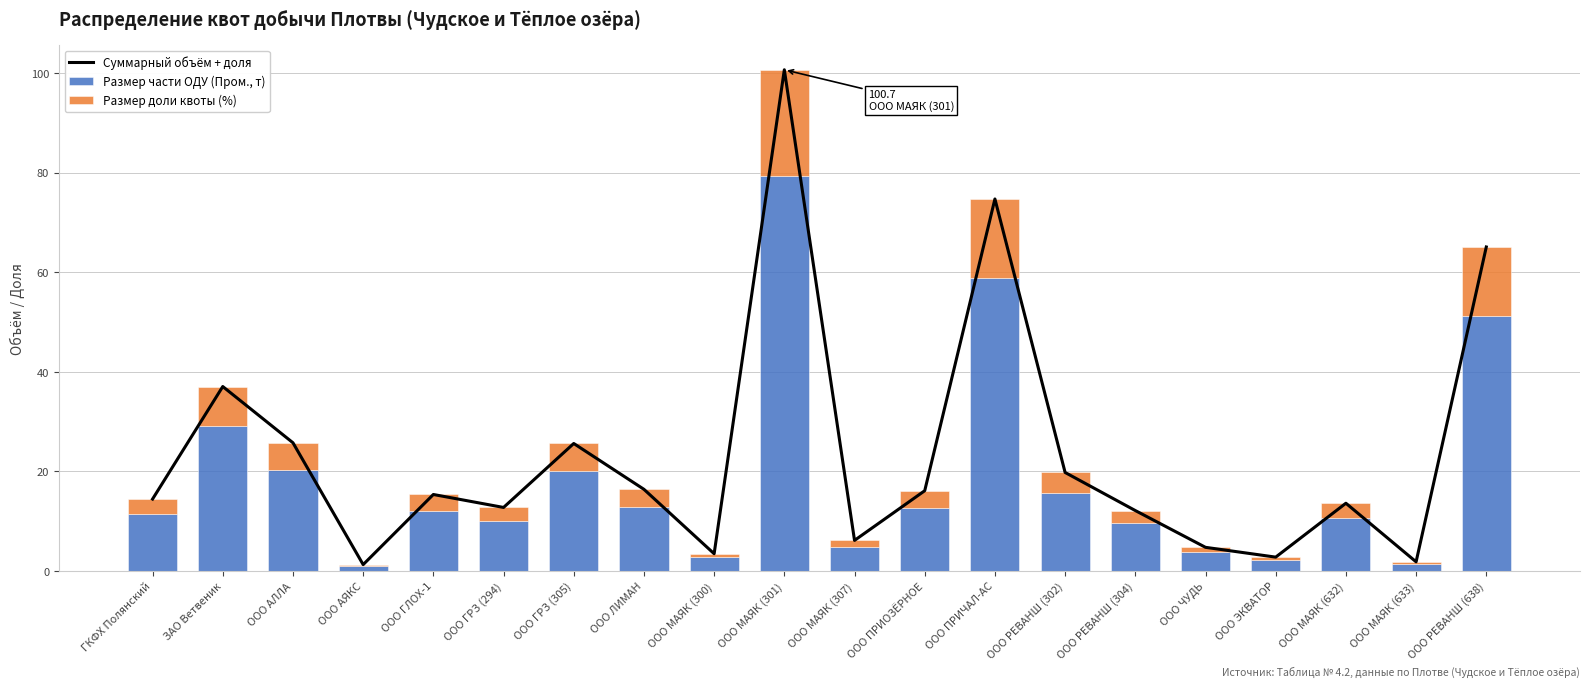

What is the difference between the Размер части ОДУ (Пром., т) values at ООО АЛЛА and ООО МАЯК (301)?

59.0